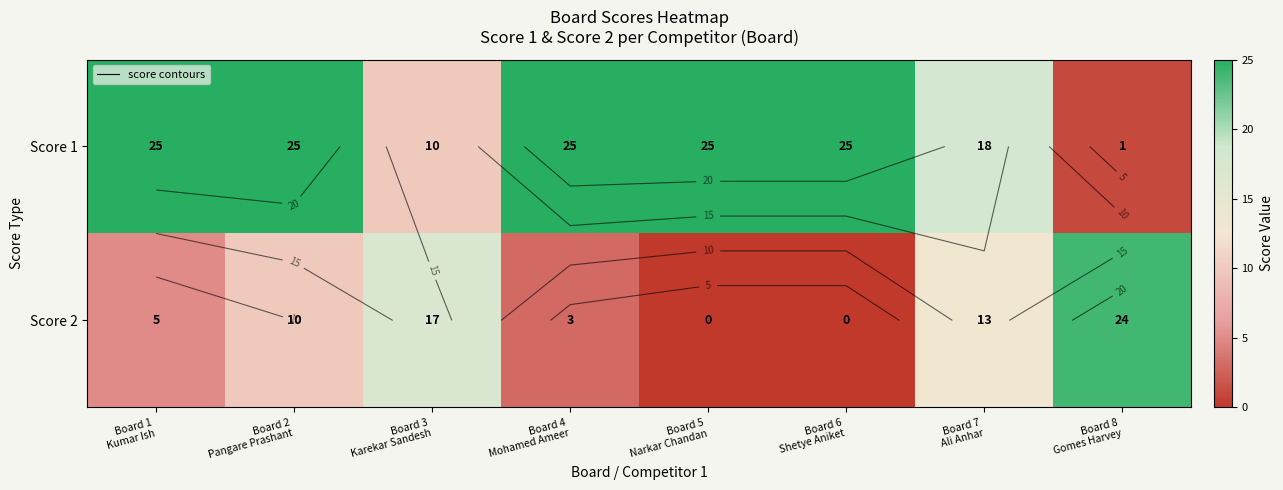

True or false: Score 1 has a value of 25 at Board 2 Pangare Prashant.

True